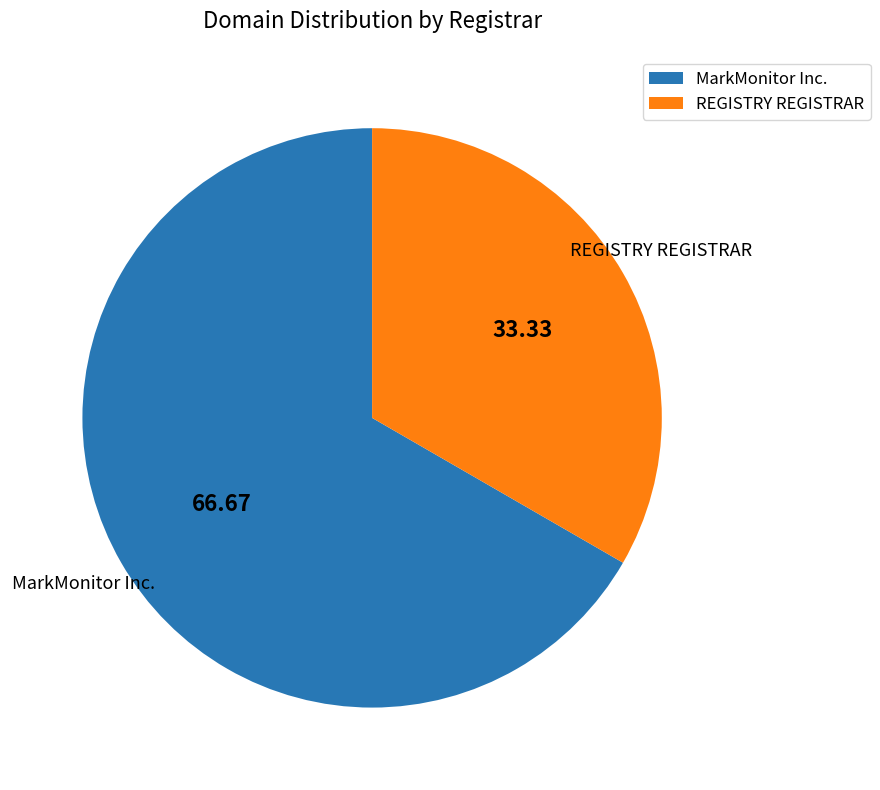

Which slice is the largest?

MarkMonitor Inc.